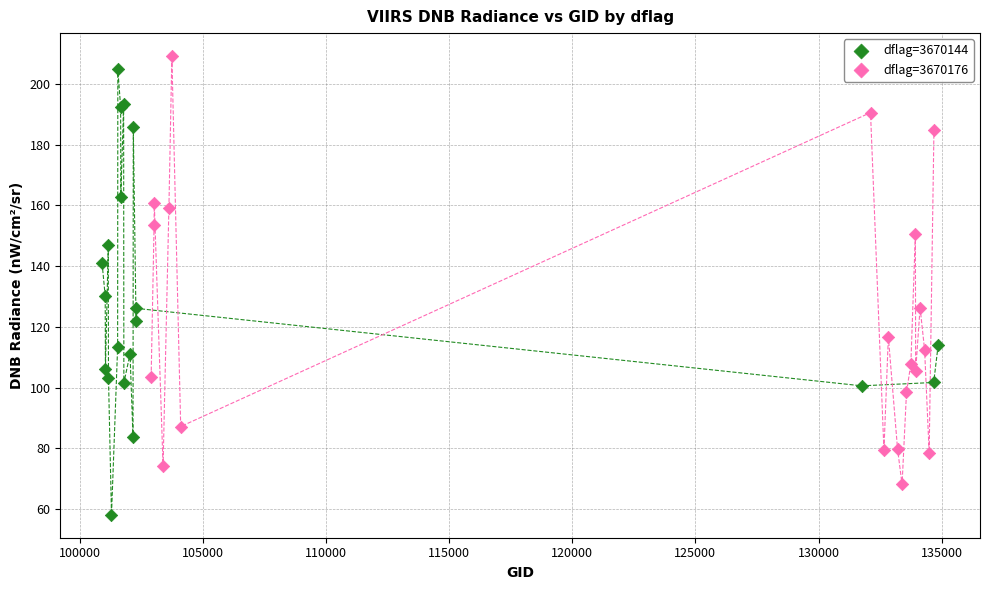

What are all the series names shown in the legend?

dflag=3670144, dflag=3670176